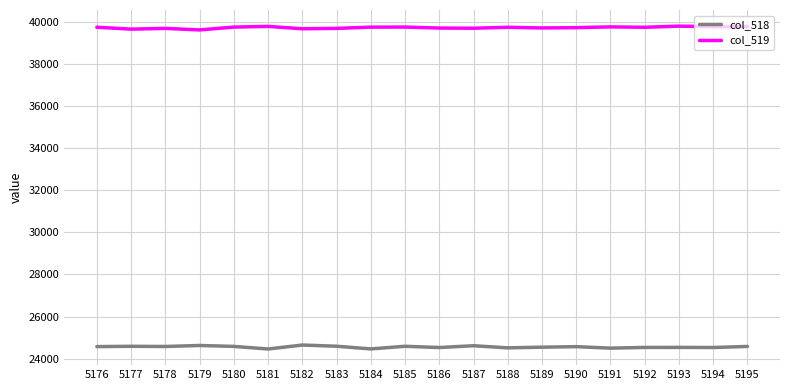

The value of col_518 at 5195 is 24583. True or false?

True